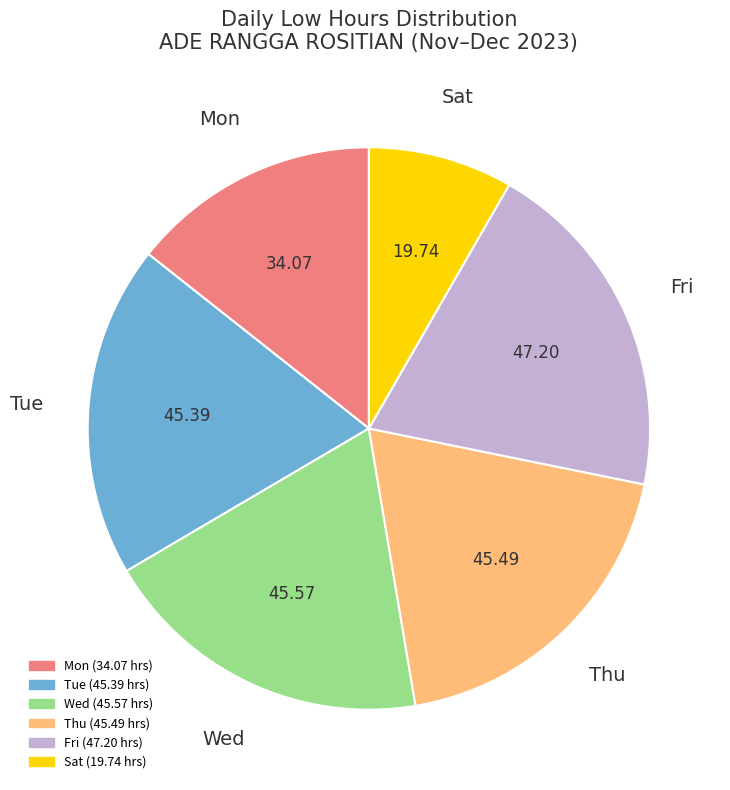

Is there any slice that represents more than half of the pie?

No